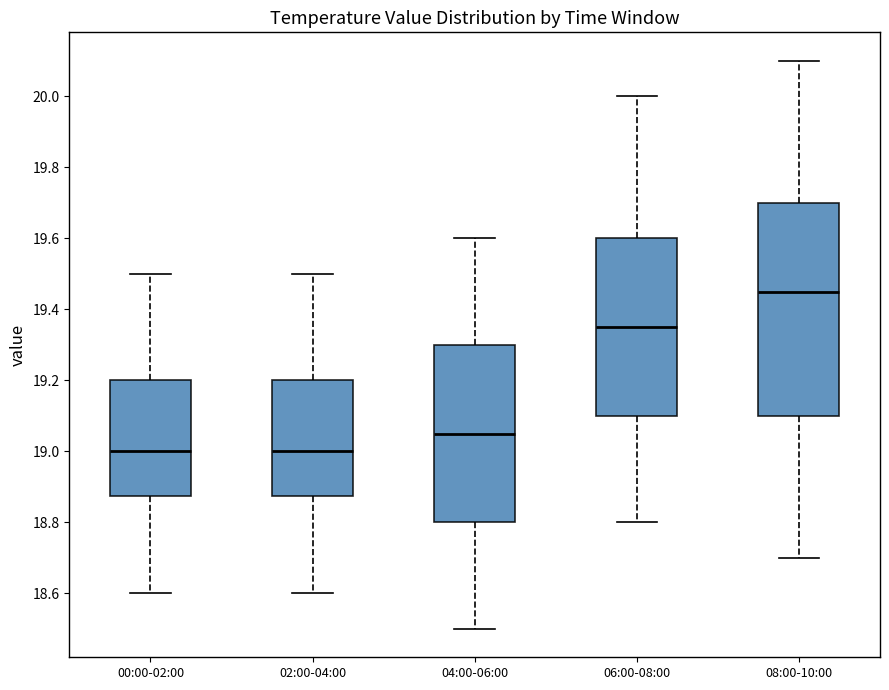

Which box has the highest median line?

08:00-10:00